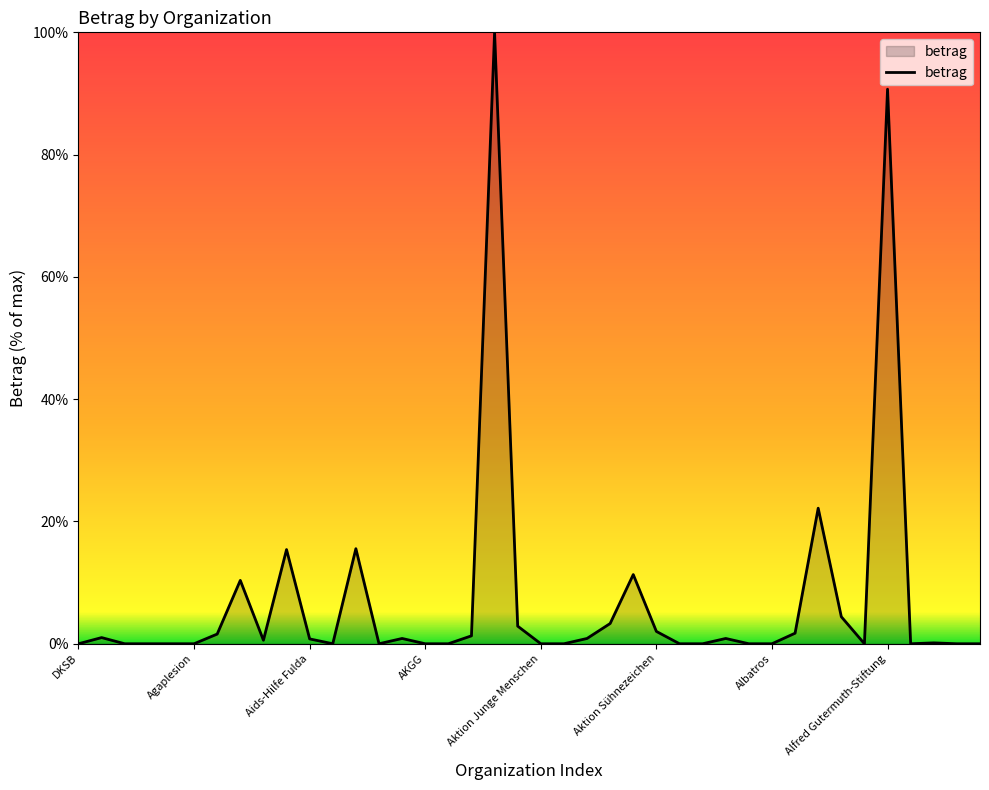

What is the greatest value displayed?

100.0